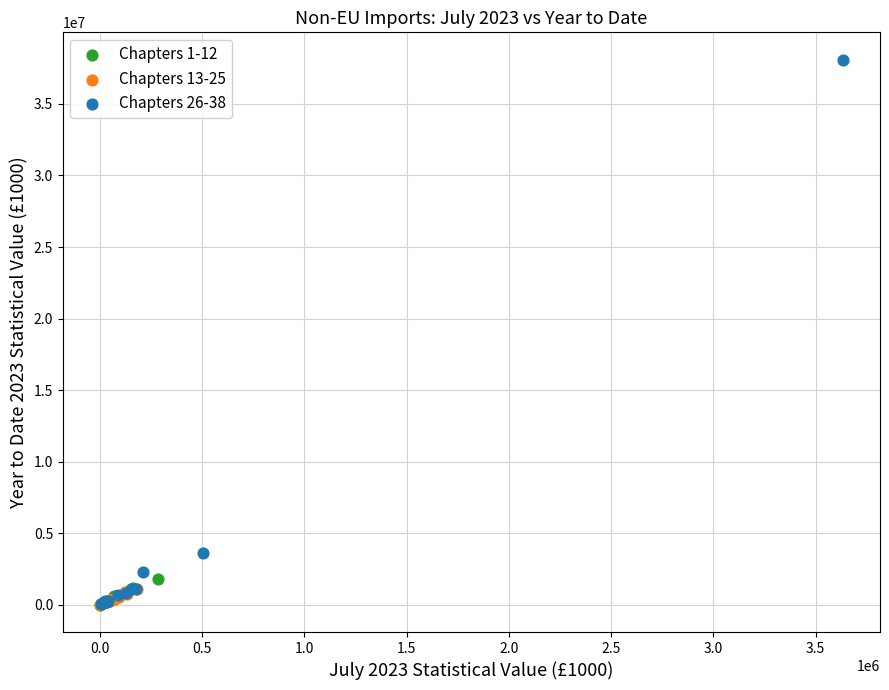

Which series has the largest Y range (max minus min)?

Chapters 26-38